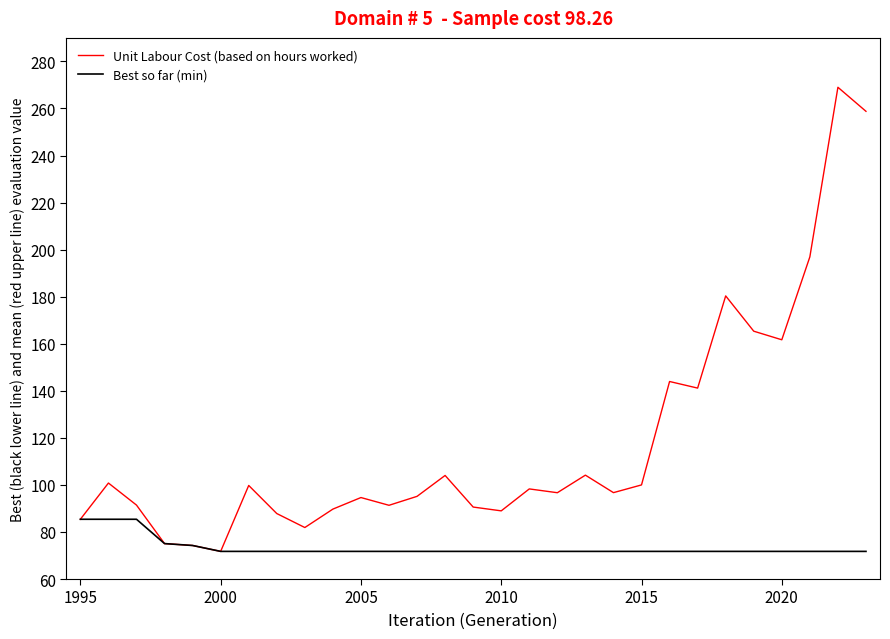

What is the difference between the second highest and second lowest values in the Unit Labour Cost (based on hours worked) series?

184.5